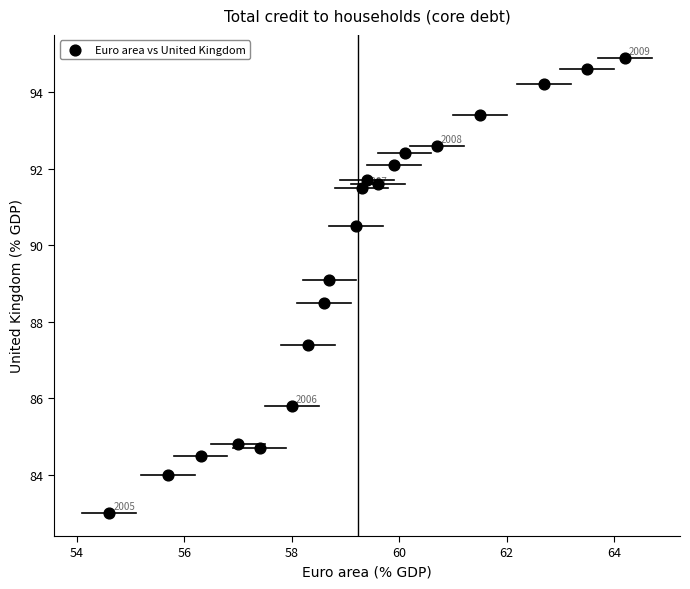

What is the range of Y values (max minus min)?

11.9